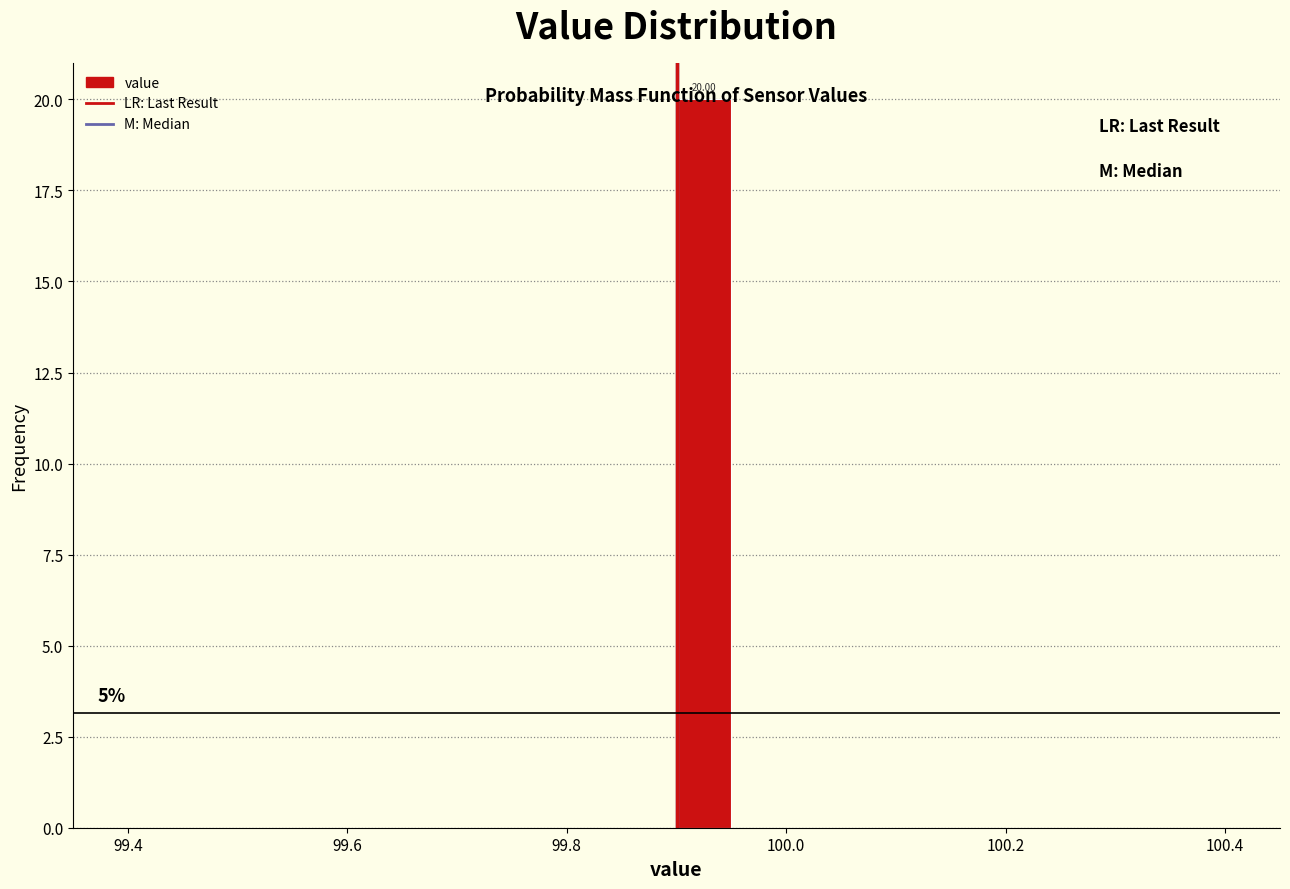

Read against the x-axis, roughly where is the centre of the tallest bar?

99.92